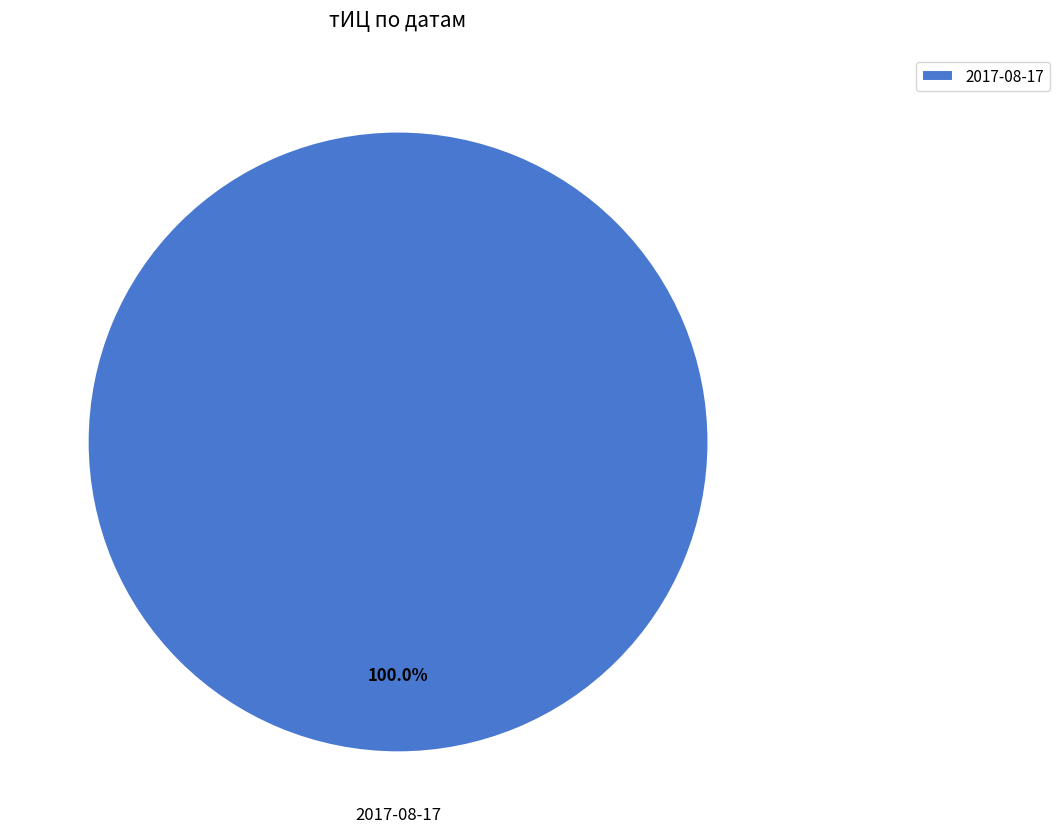

Which slice represents more than half of the pie?

2017-08-17